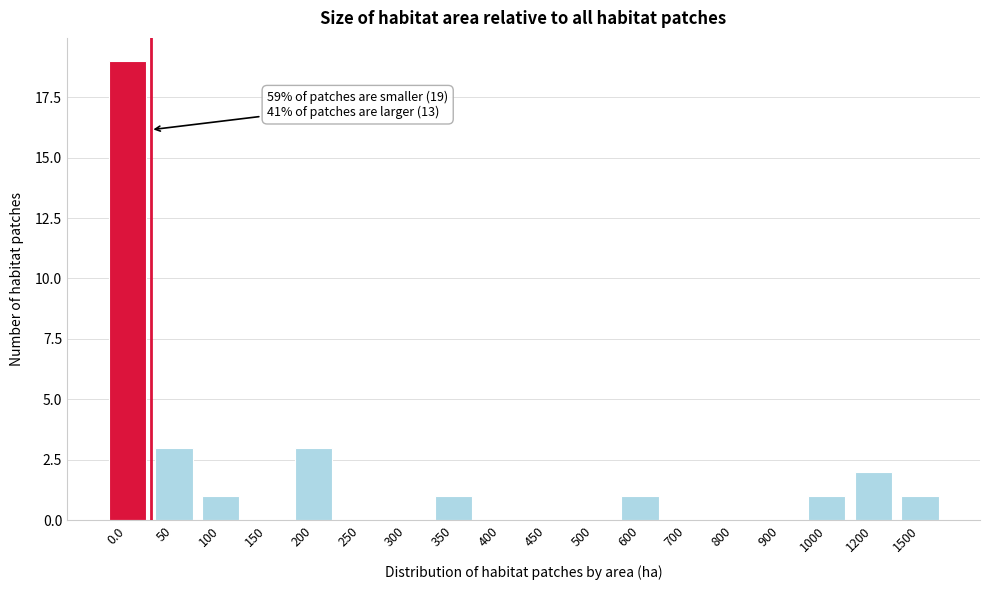

Reading left to right, what are all the values shown in this chart?

0.0=19	50=3	100=1	150=0	200=3	250=0	300=0	350=1	400=0	450=0	500=0	600=1	700=0	800=0	900=0	1000=1	1200=2	1500=1